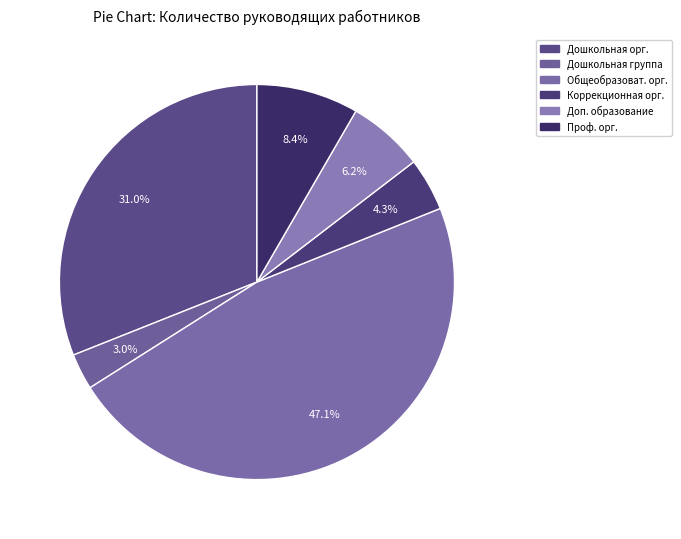

Is there a majority slice in this chart?

No